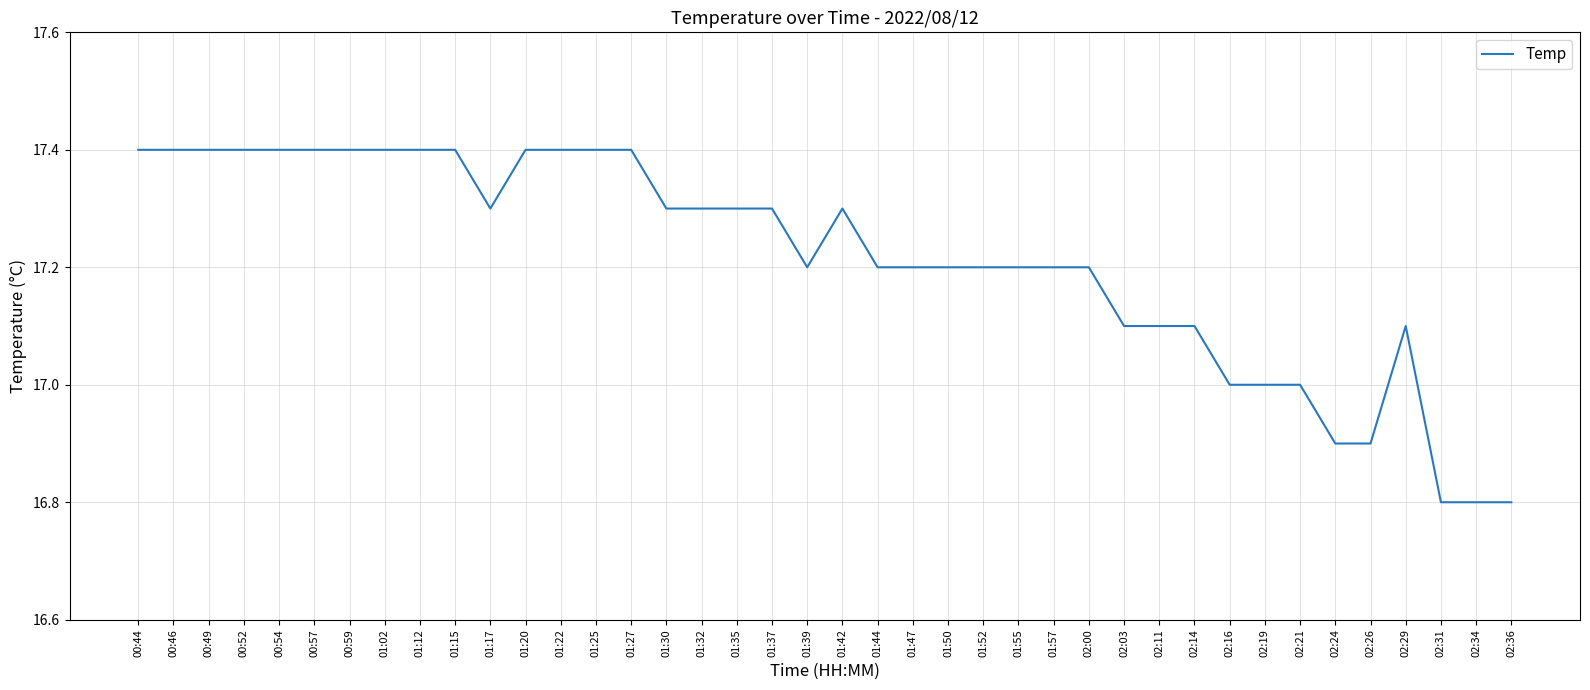

True or false: the data shows 17.3 at 01:37.

True